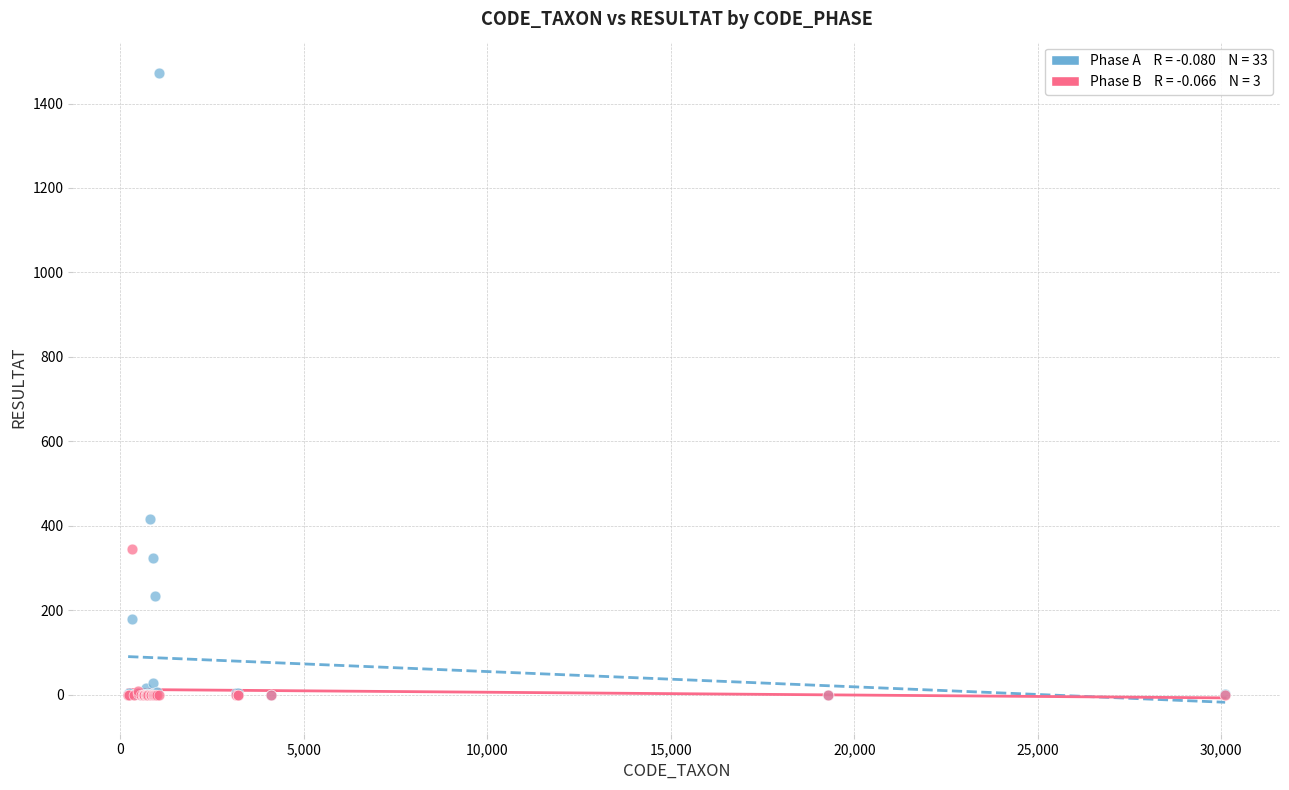

Across all series, what Y value is closest to 736?

416